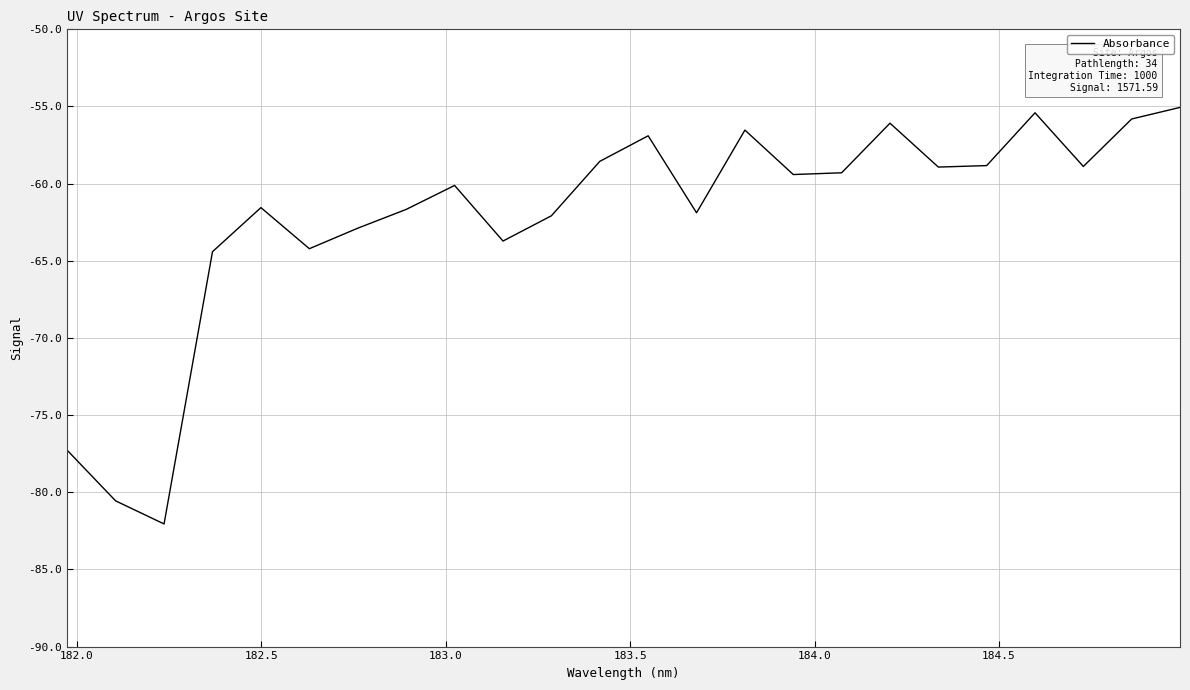

What is the difference between the maximum and minimum values?

27.0